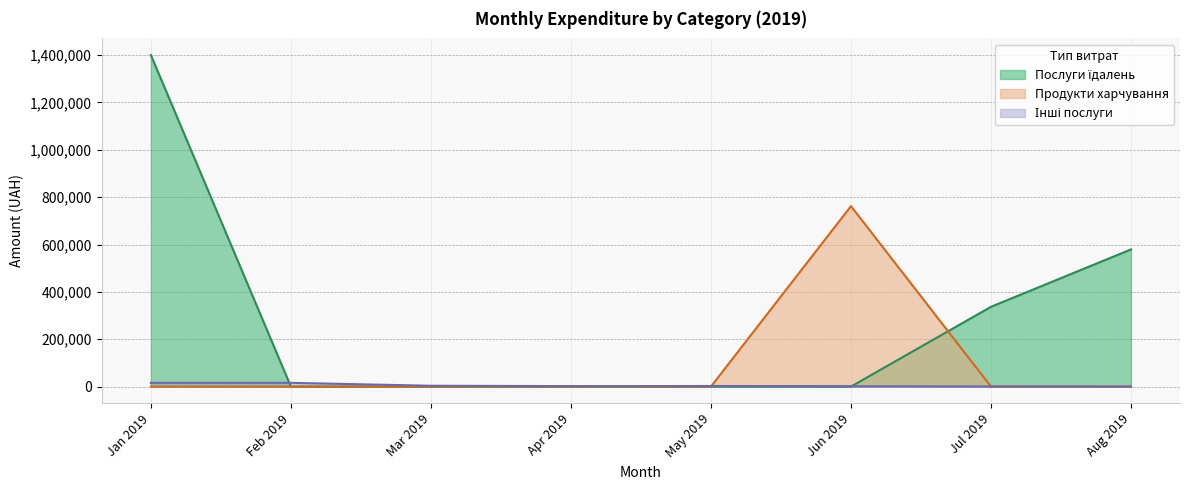

At which category is the sum across all series the highest?

Jan 2019